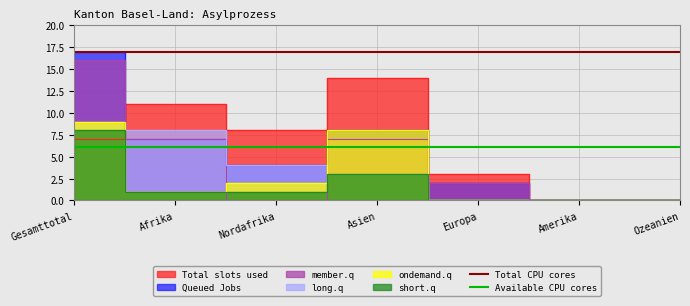

How many lines are shown in the chart?

2